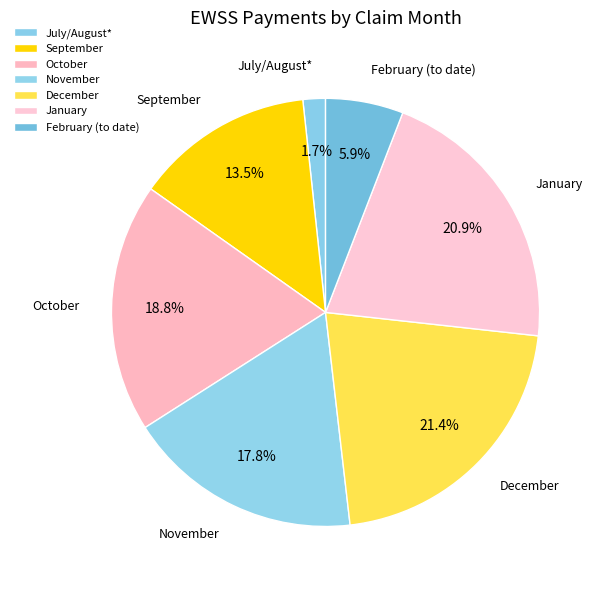

Is there a majority slice in this chart?

No